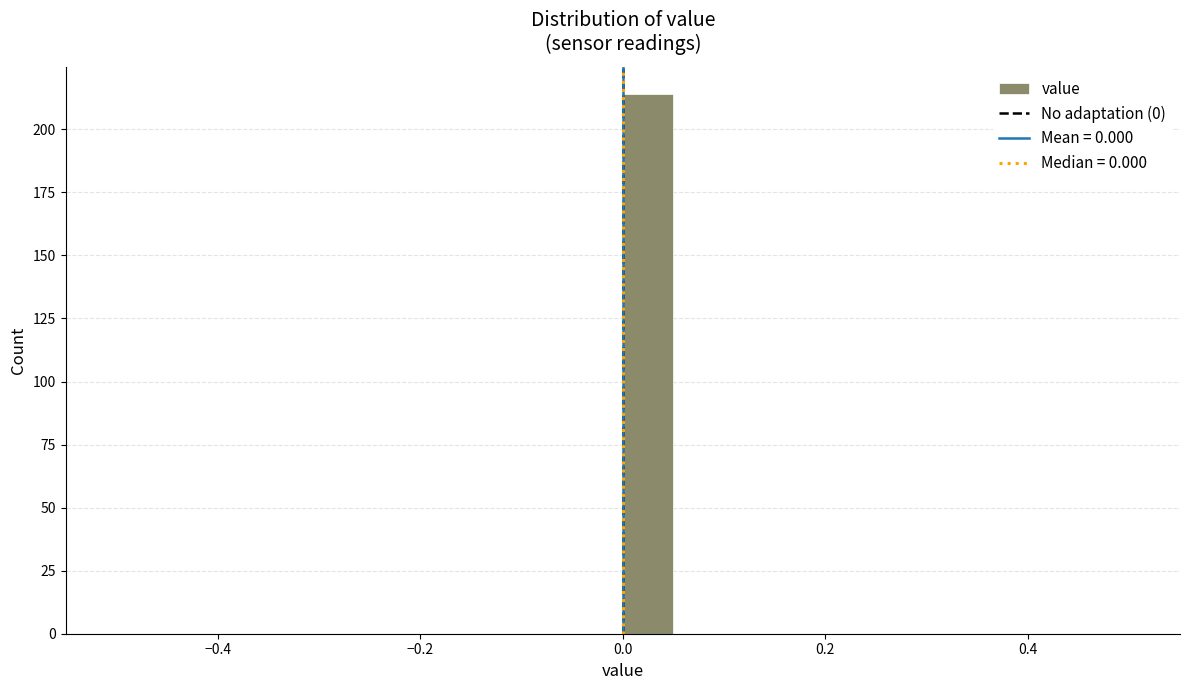

Around what value on the x-axis is the tallest bar? Give the approximate position of its centre, as read against the axis.

0.02